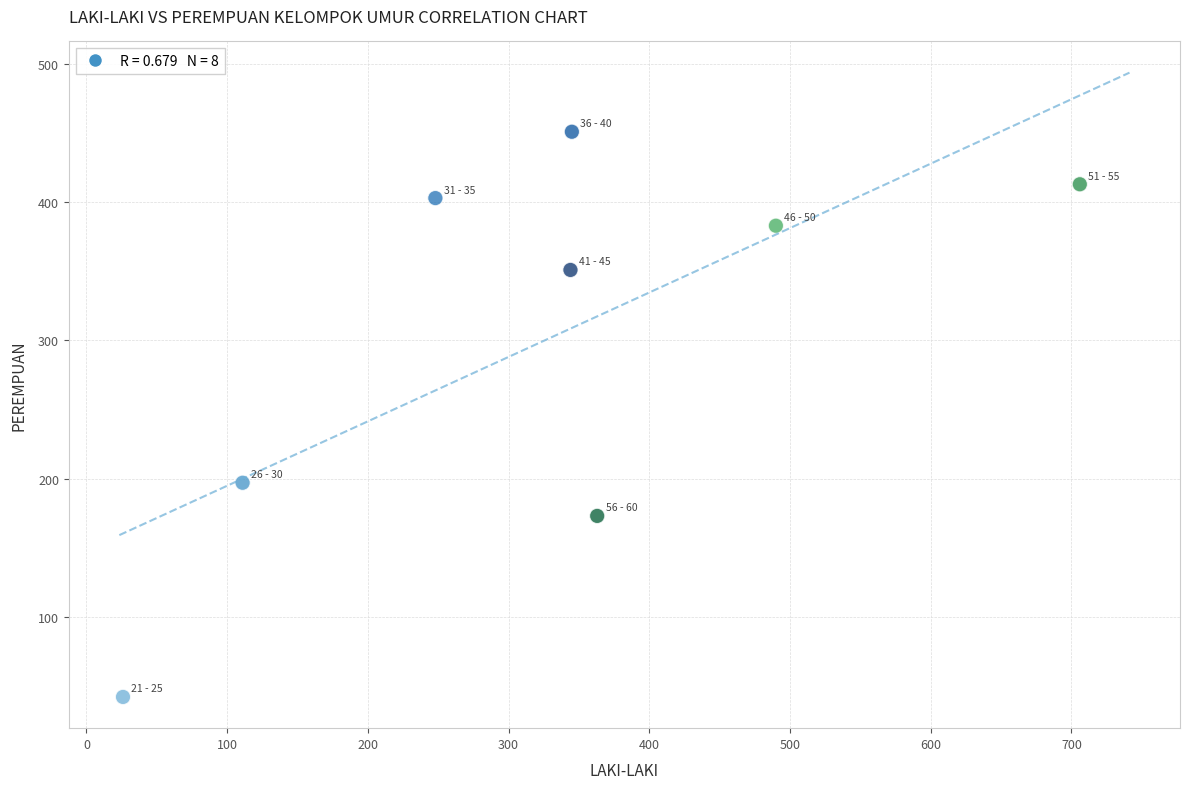

What Y value in the scatter plot is closest to 246?

197